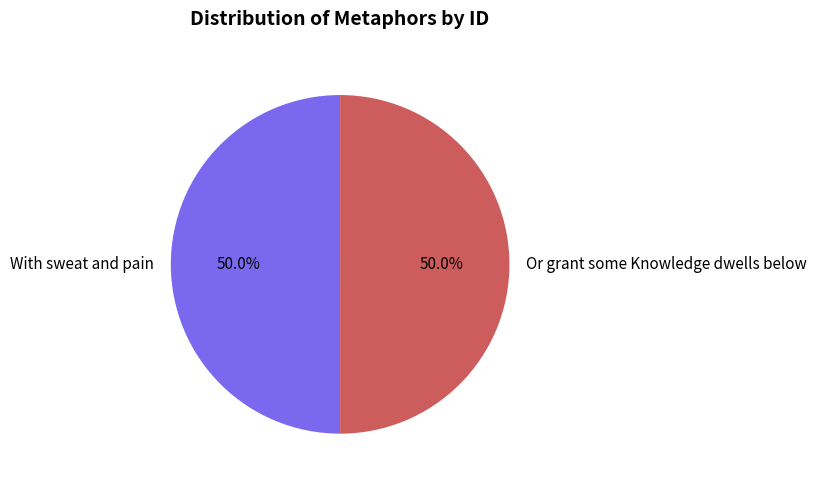

The With sweat and pain slice represents 63% of the pie. True or false?

False